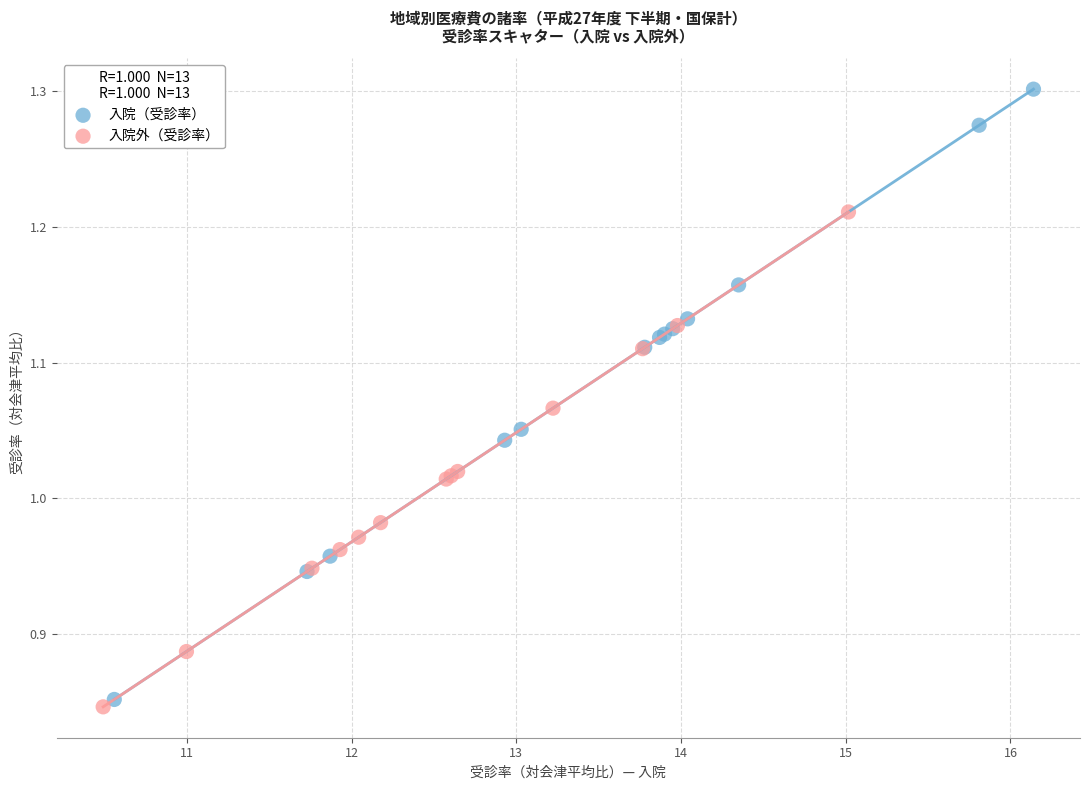

Which series has the widest spread of Y values?

入院（受診率）